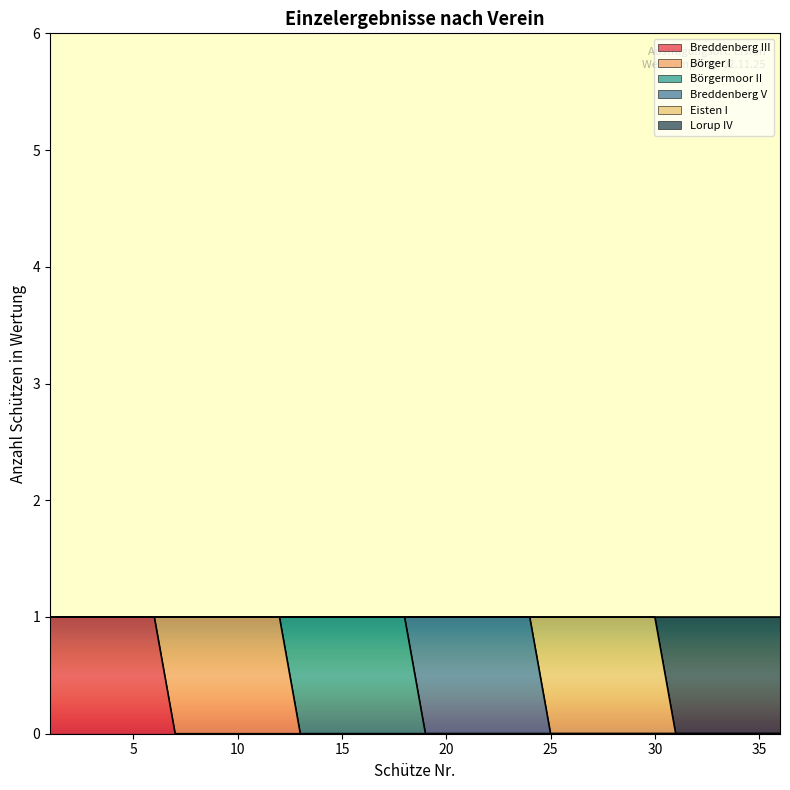

True or false: Verein 5 (Eisten I) and Verein 1 (Breddenberg III) intersect in this chart.

False